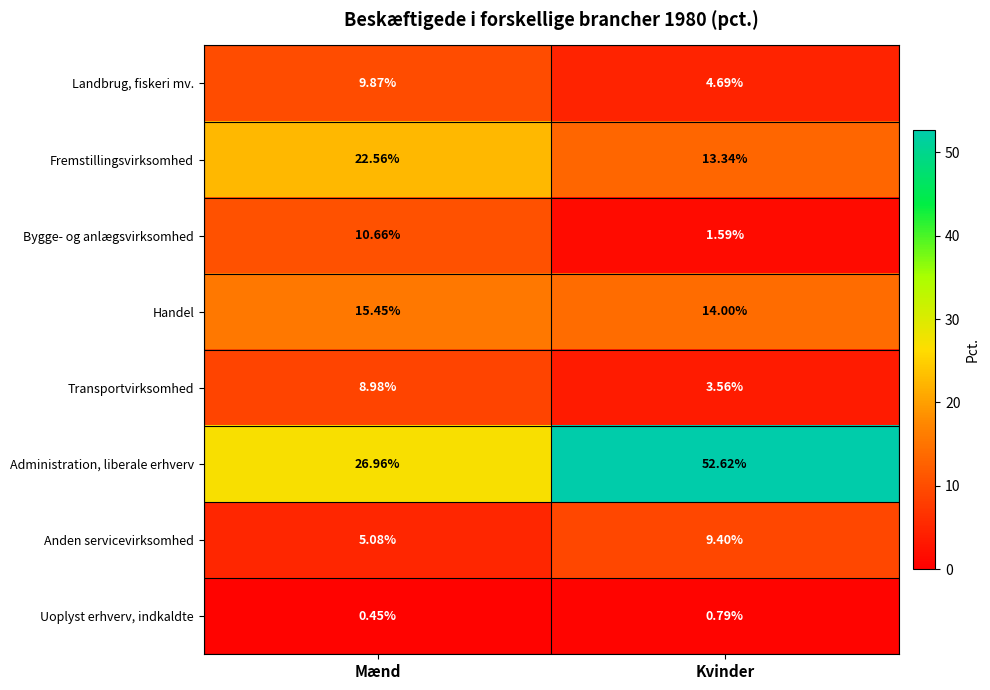

Which category has the lowest value across all series?

Mænd